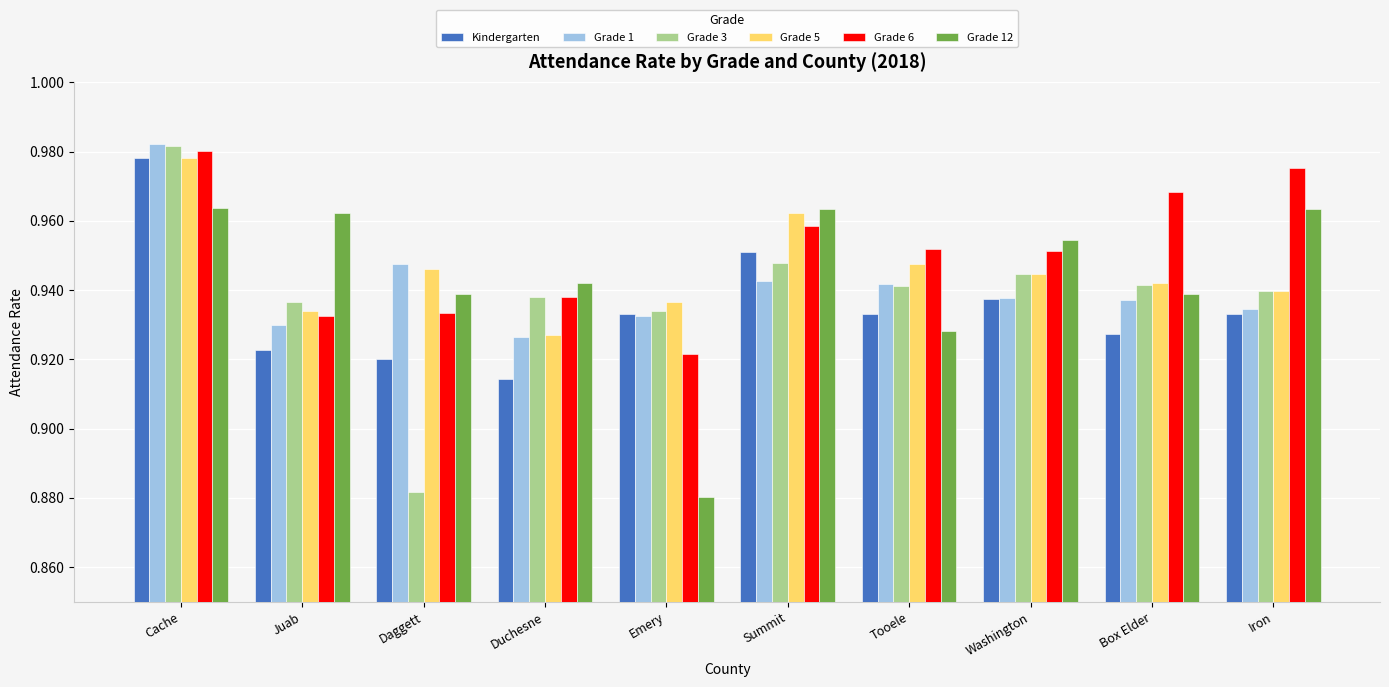

List the labels in order of Grade 5 value, largest first.

Cache, Summit, Tooele, Daggett, Washington, Box Elder, Iron, Emery, Juab, Duchesne